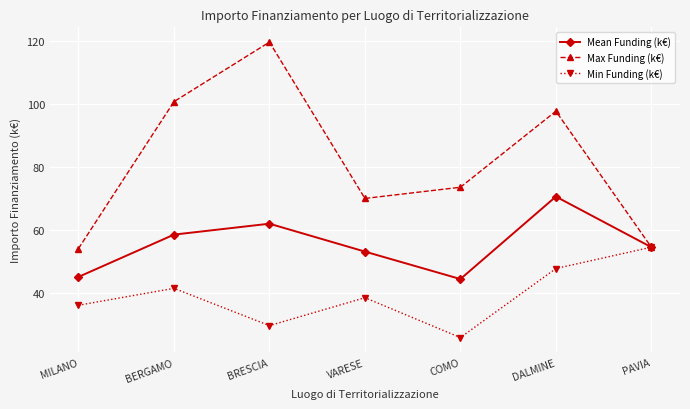

What position from the left is DALMINE?

6